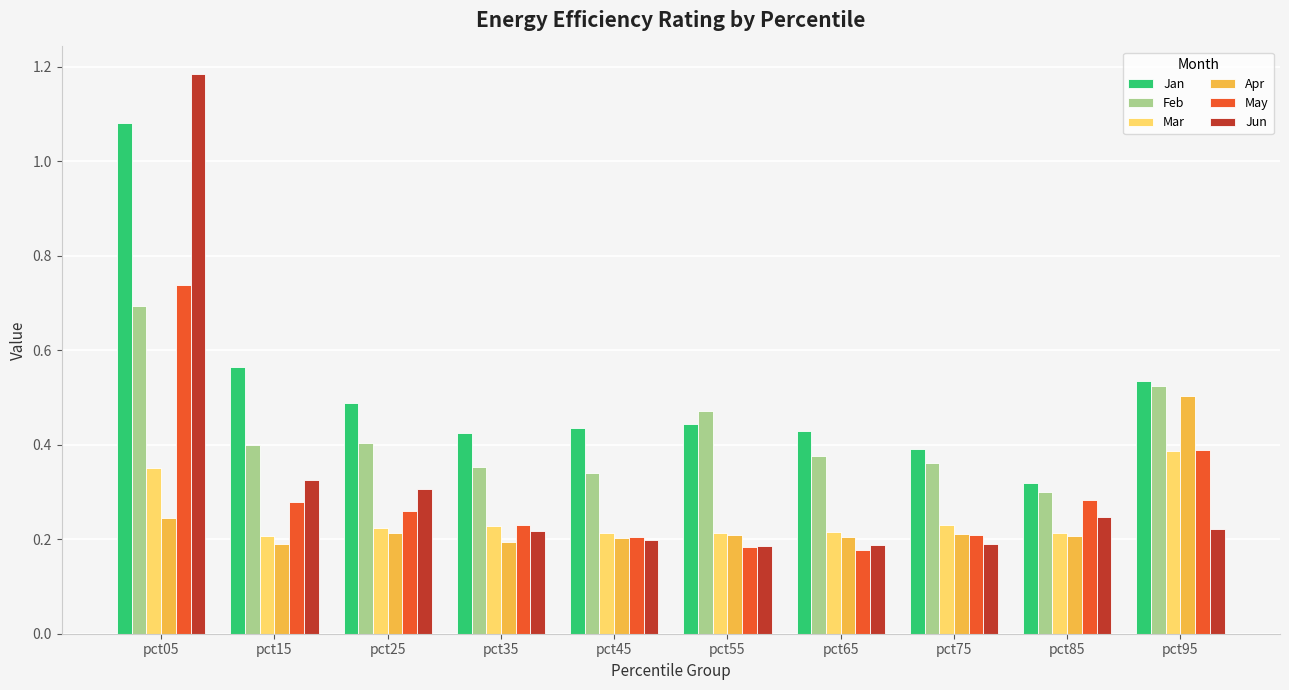

Count the Jun values in the range 0 to 1.

9